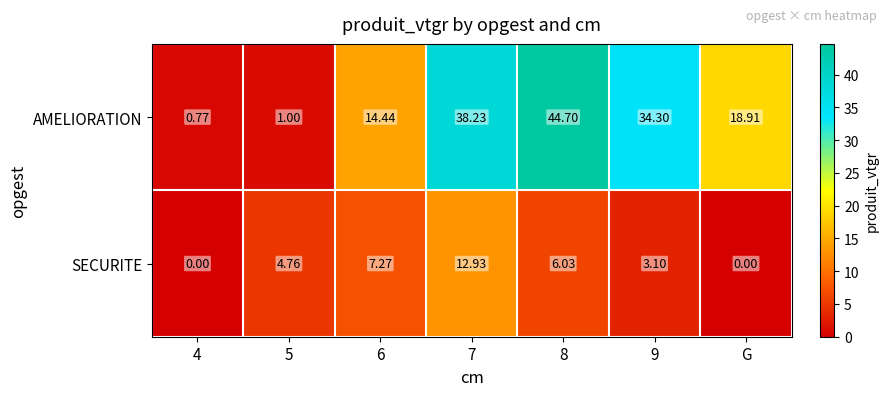

At which category is the sum across all series the highest?

7